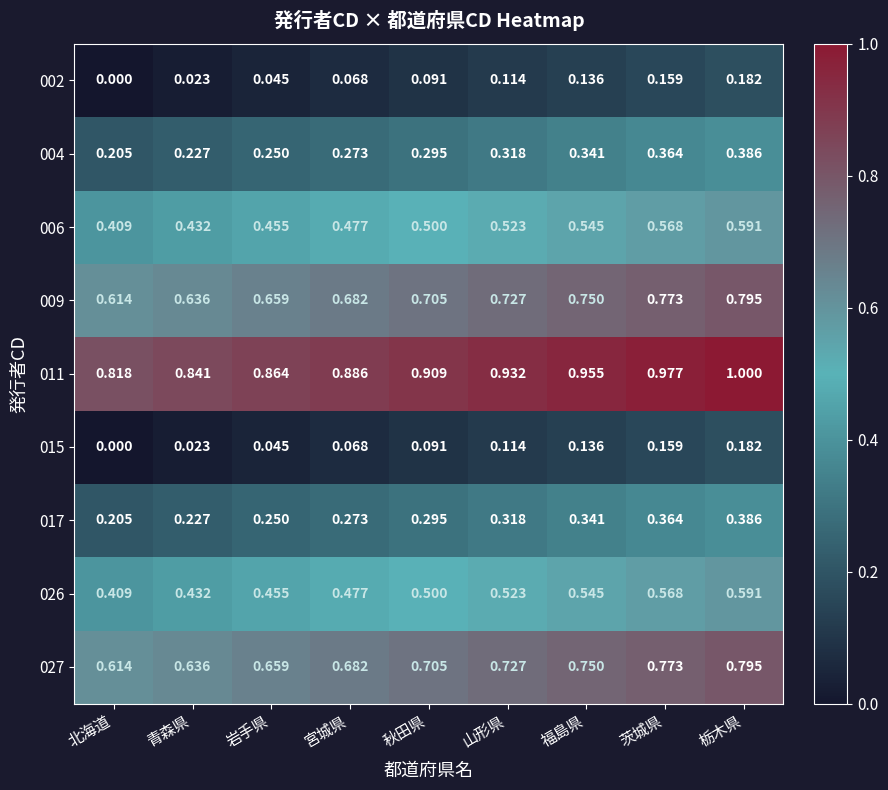

At which category does the chart reach its peak across all series?

栃木県